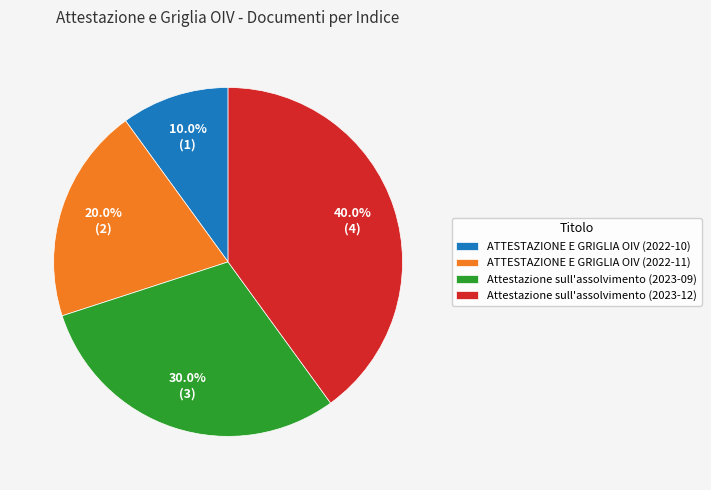

The Attestazione sull'assolvimento (2023-12) slice represents 46% of the pie. True or false?

False